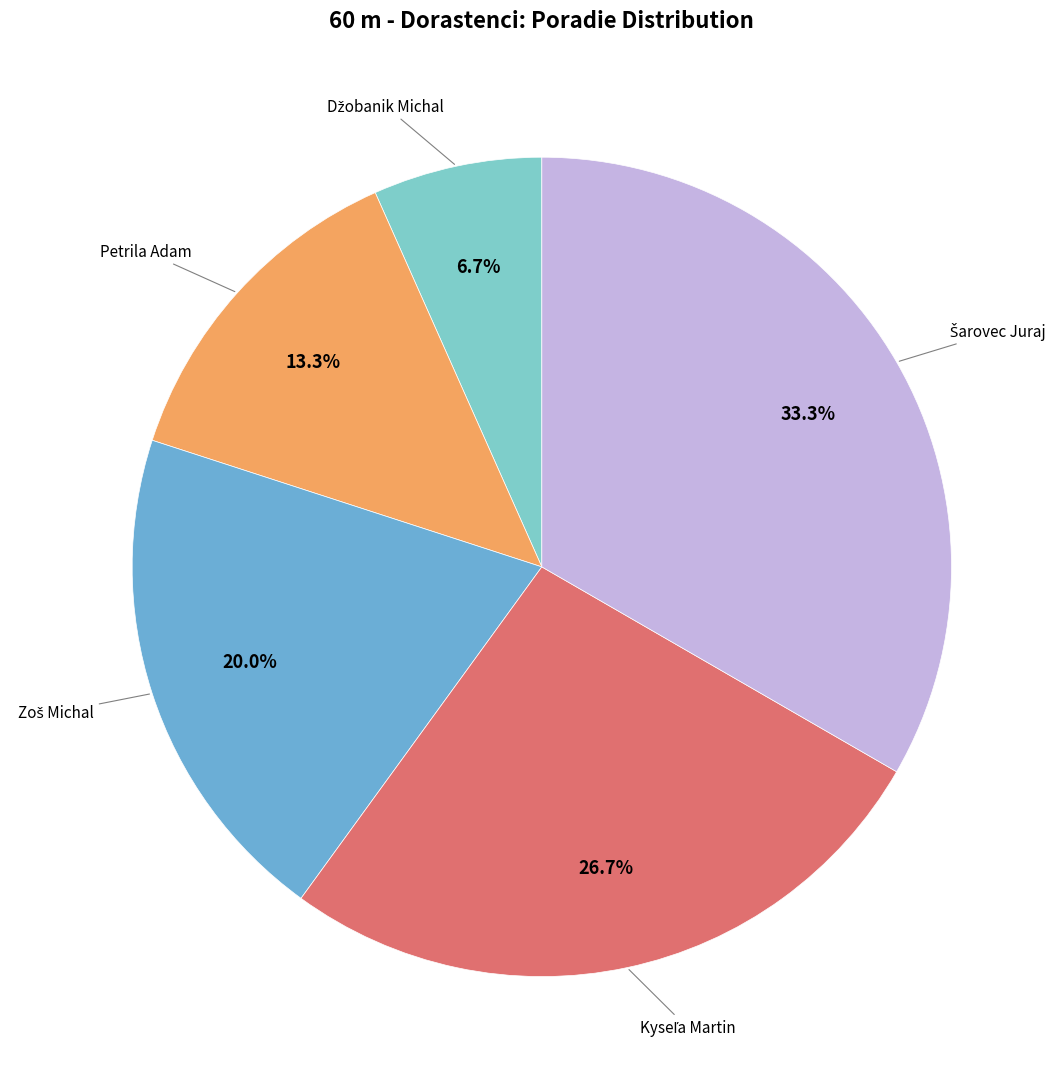

Is there a majority slice in this chart?

No